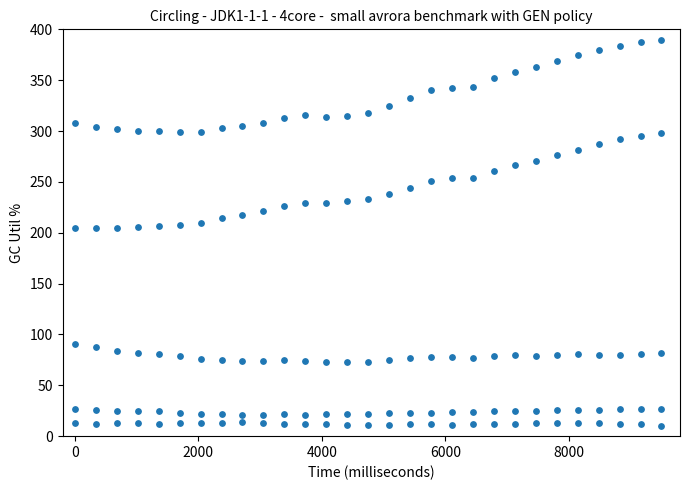

How many data points are displayed?

145